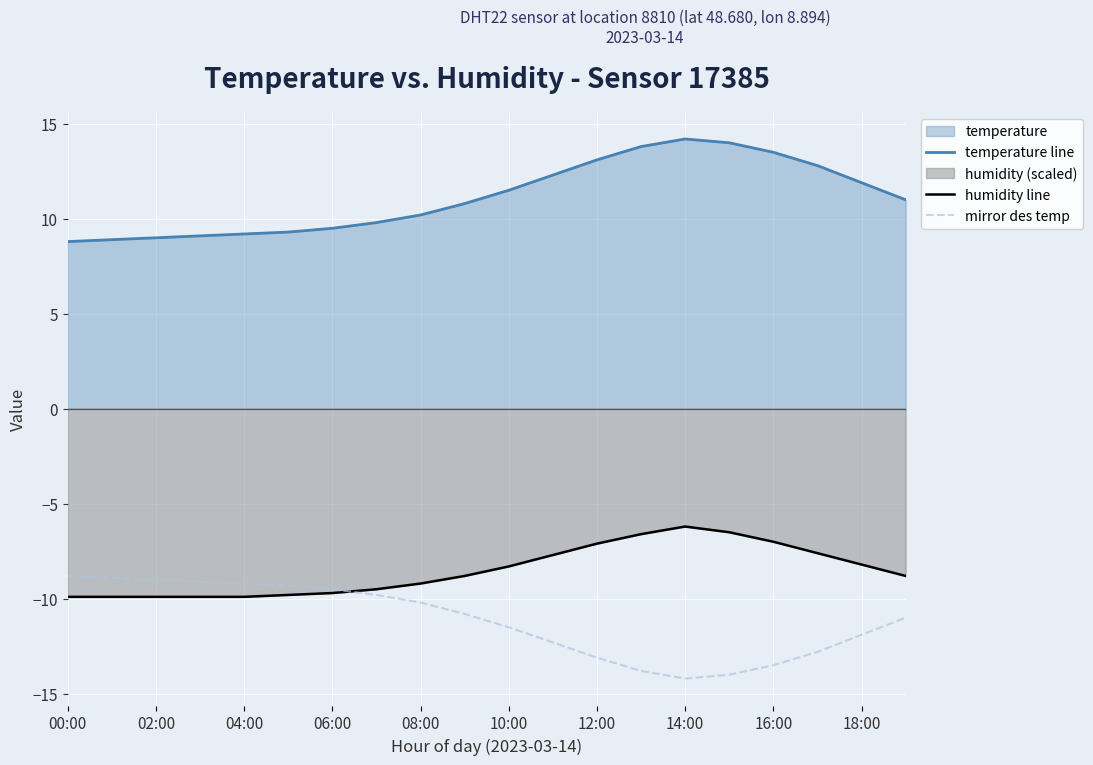

What position from the right is 13?

7